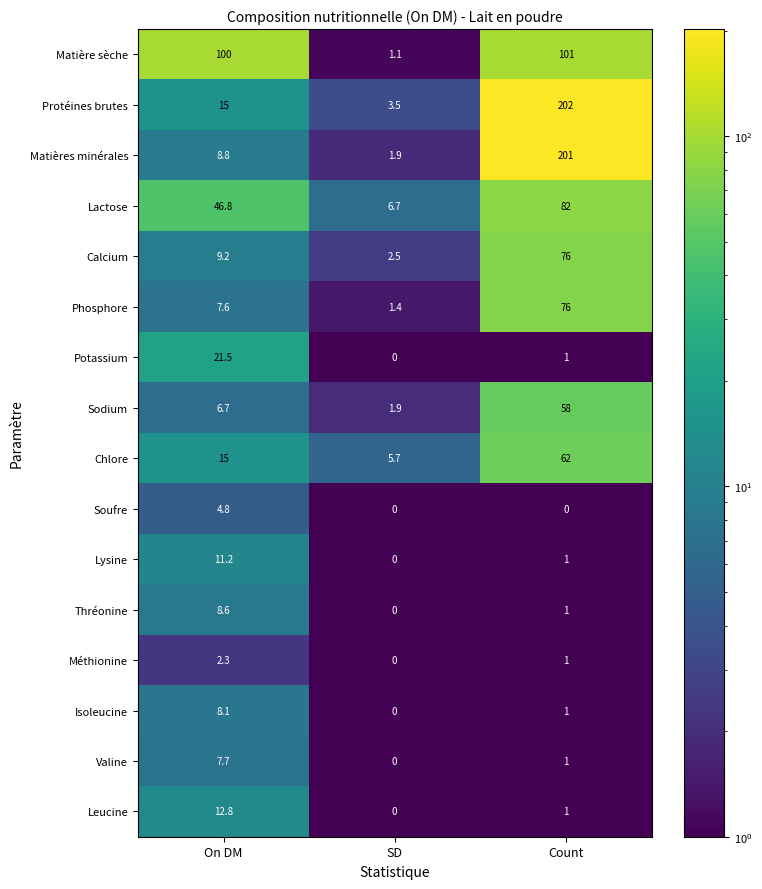

What is the sum of the Isoleucine values at On DM and SD?

8.1